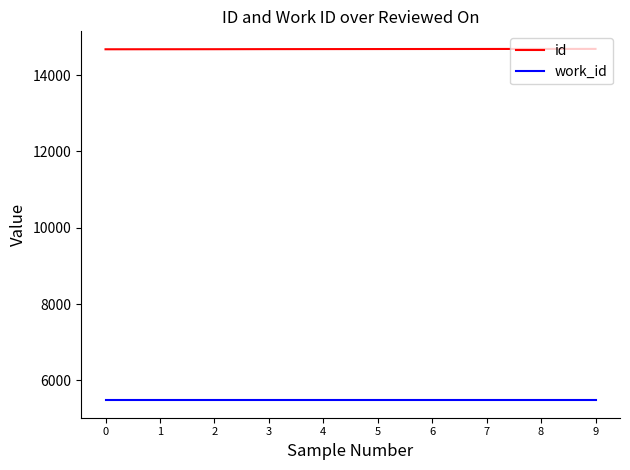

What is the total value across all series at 0?

20160